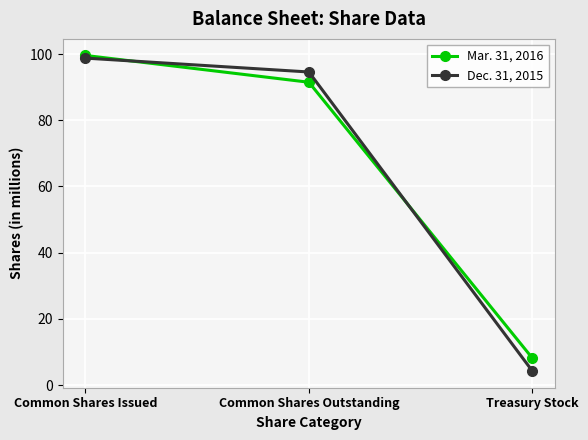

What is the label of the 2nd point from the right?

Common Shares Outstanding